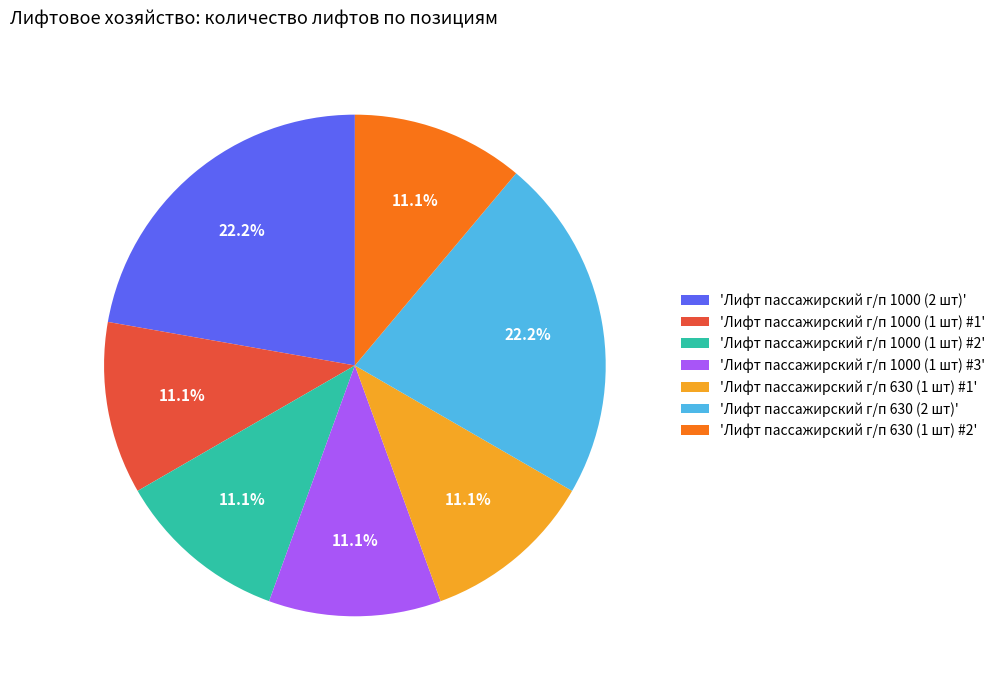

Is there a majority slice in this chart?

No